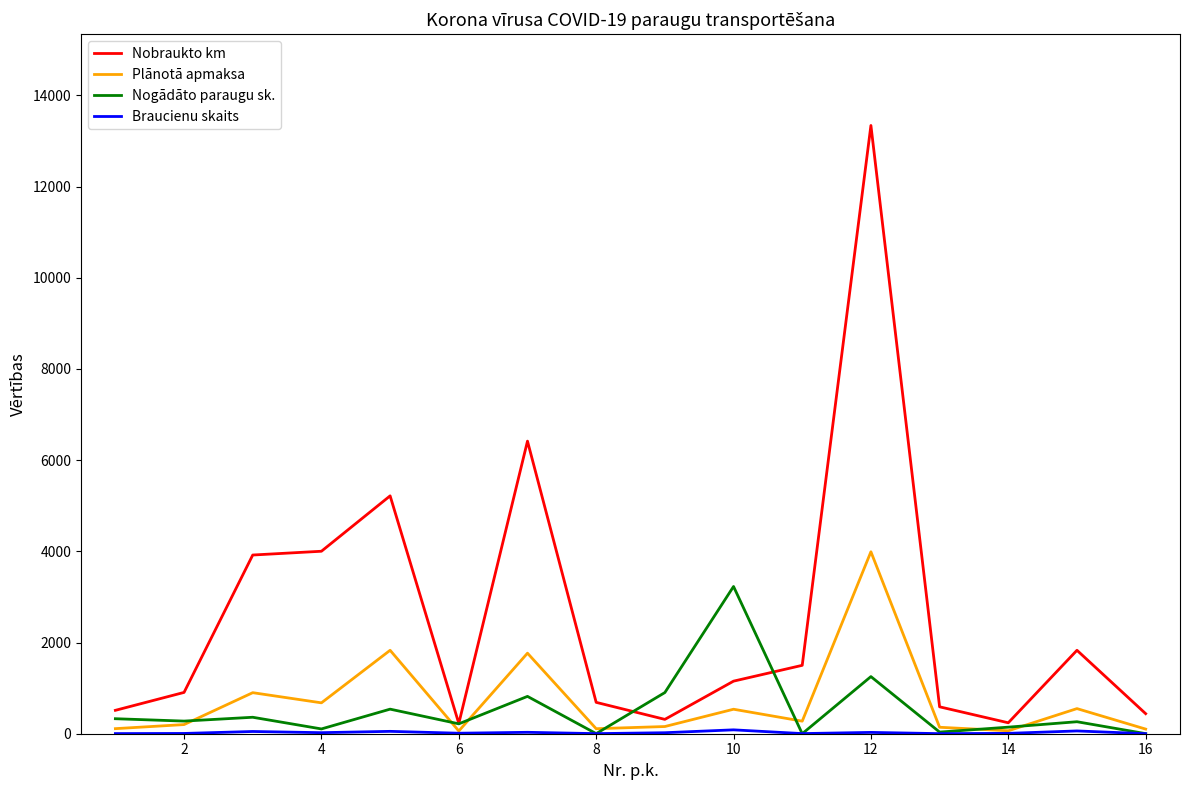

Which series has the widest spread of values?

Nobraukto km